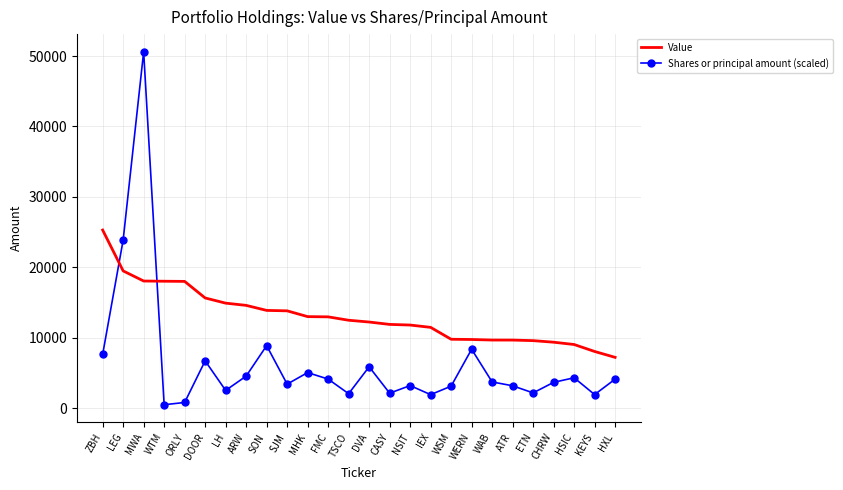

How many times do Shares or principal amount (scaled) and Value cross each other?

2